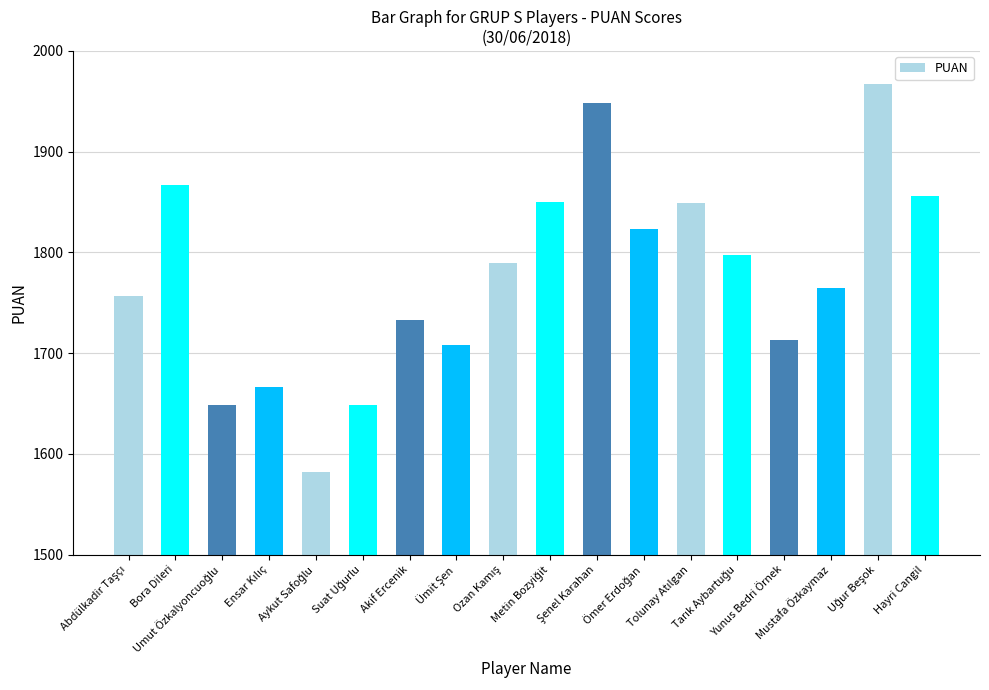

What is the value of the 13th bar from the left?

1849